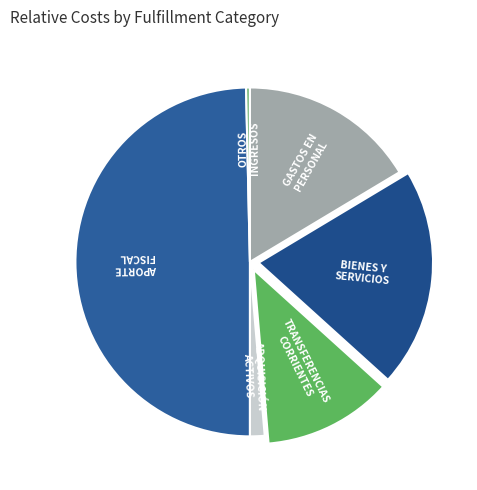

Count the number of slices in the pie.

6